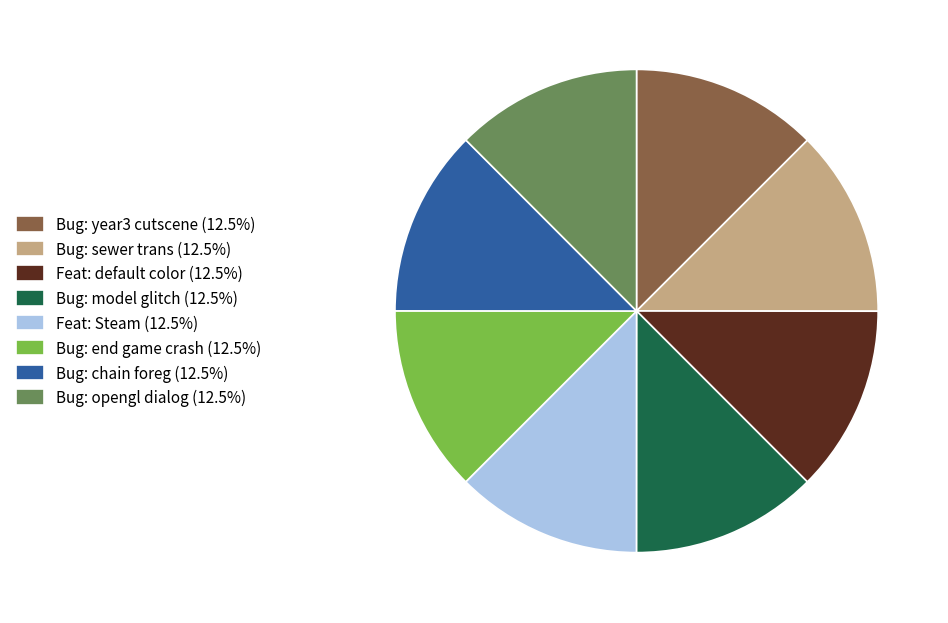

Does any single category account for the majority?

No